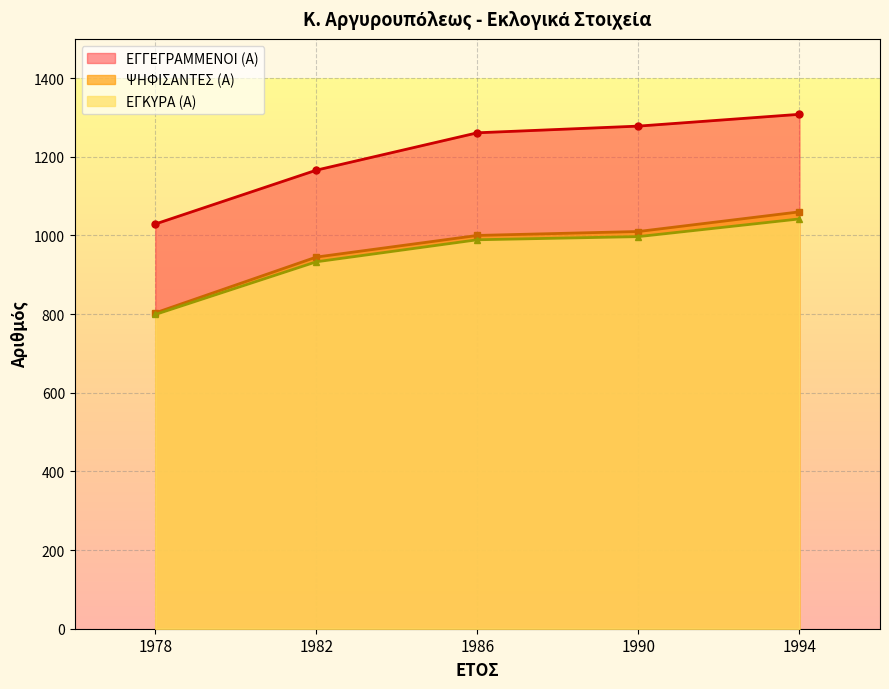

Reading left to right, what are all the values shown in this chart?

ΕΓΓΕΓΡΑΜΜΕΝΟΙ (Α): 1029	1166	1261	1278	1308
ΨΗΦΙΣΑΝΤΕΣ (Α): 803	945	1000	1010	1060
ΕΓΚΥΡΑ (Α): 799	933	989	997	1042